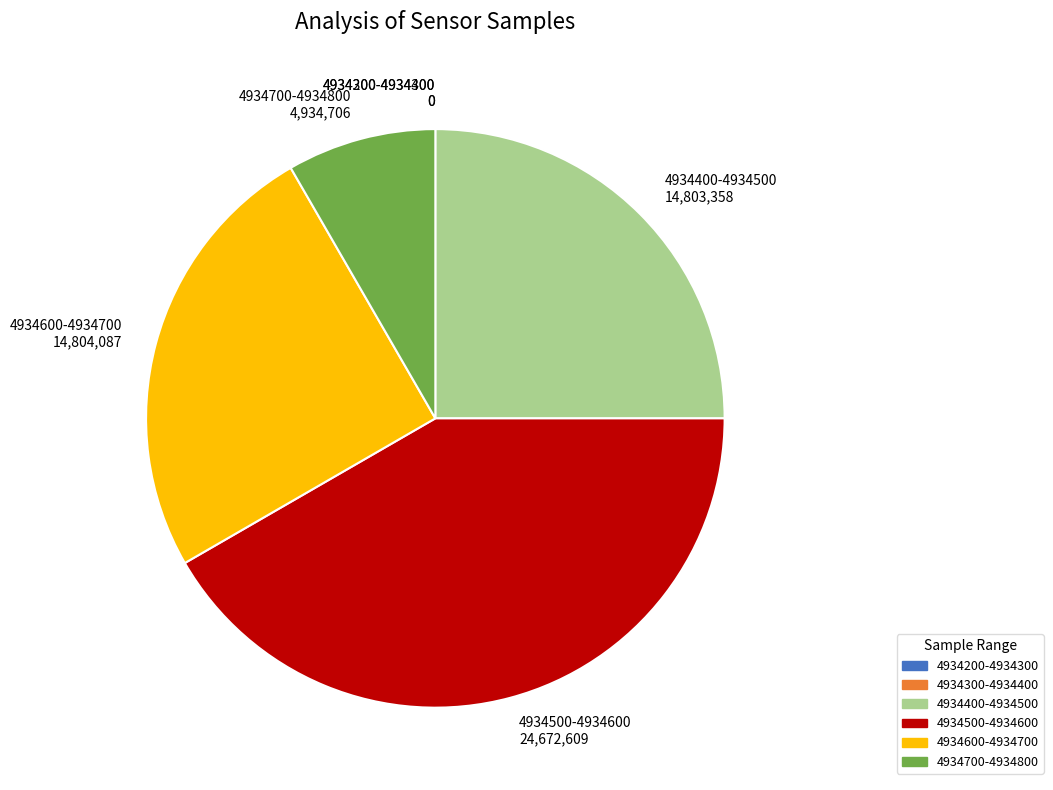

Which slice is the largest?

4934500-4934600